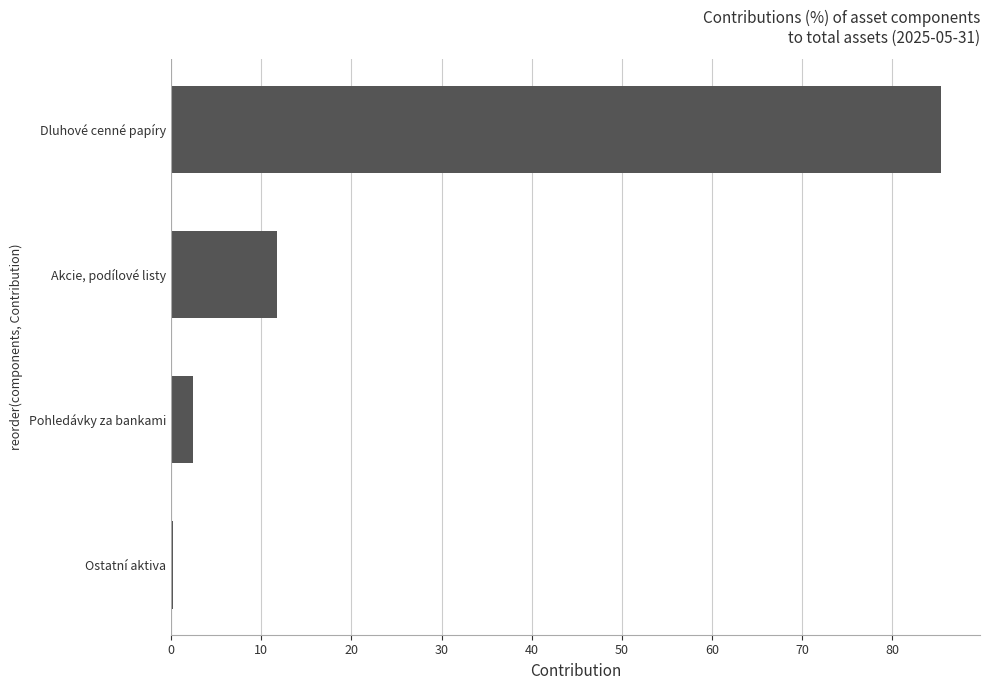

Which has a higher value, Dluhové cenné papíry or Ostatní aktiva?

Dluhové cenné papíry